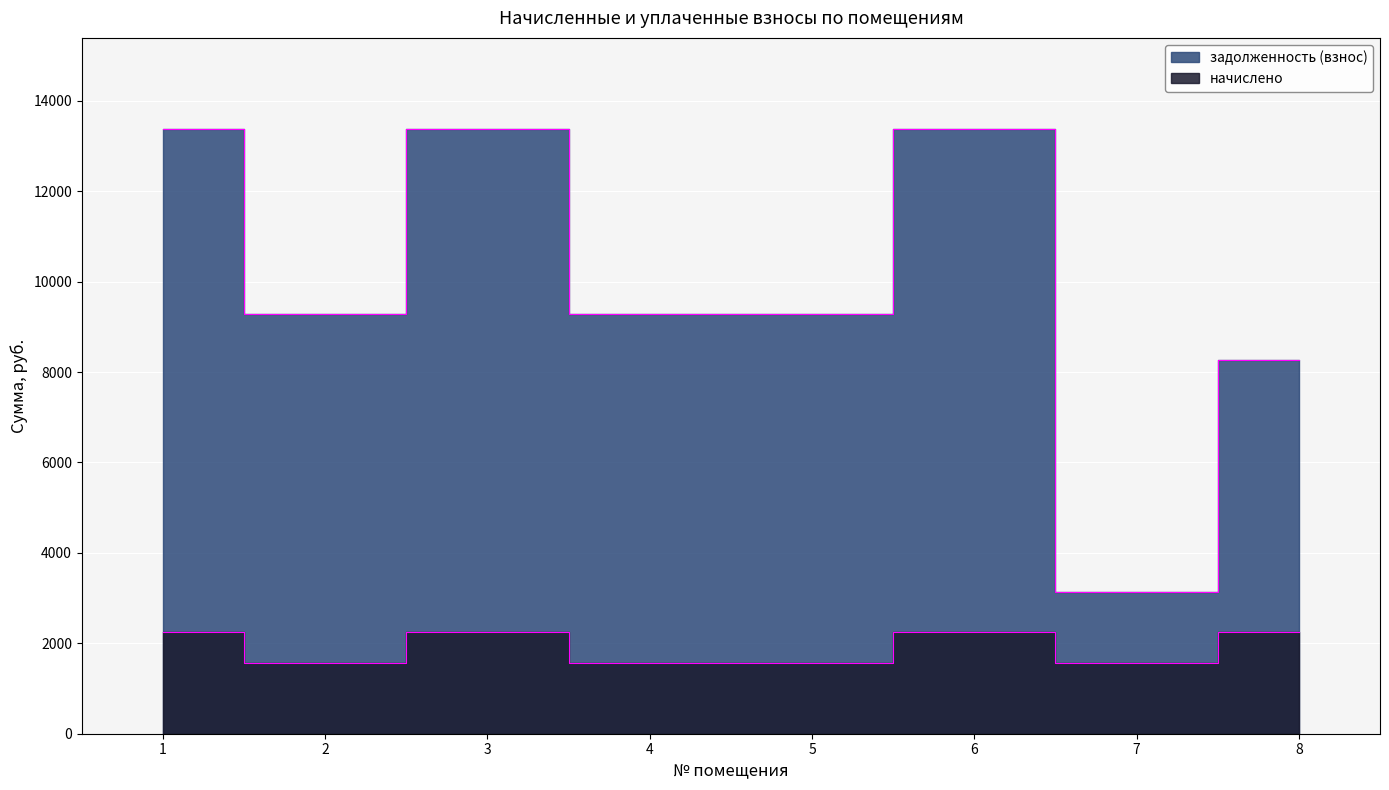

Rank the series at 1 from lowest to highest value.

начислено, задолженность (взнос)